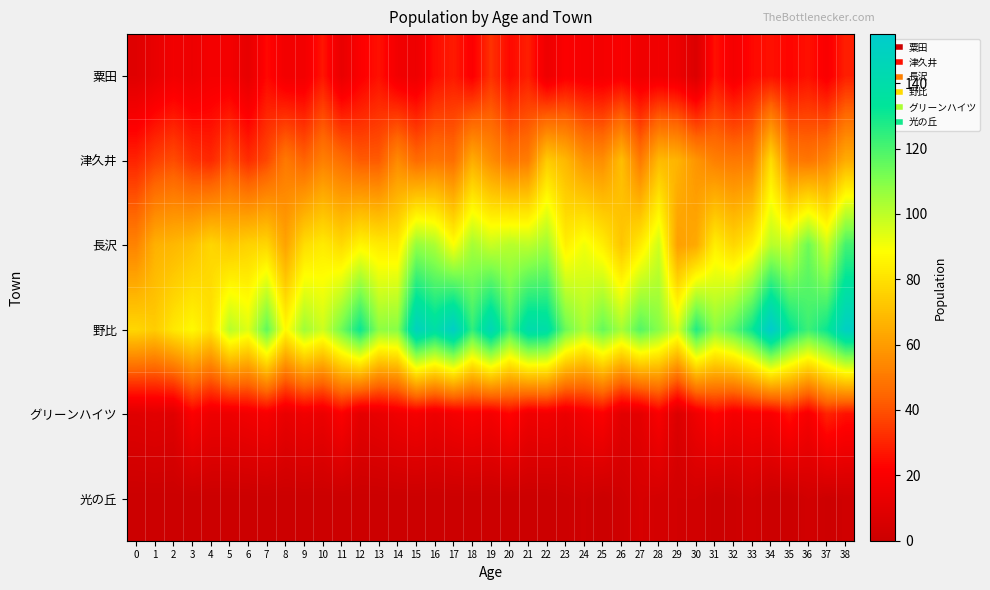

Reading left to right, transcribe all the data shown in this chart.

粟田: 0=9	1=13	2=17	3=15	4=18	5=18	6=12	7=24	8=17	9=17	10=27	11=13	12=21	13=26	14=17	15=15	16=25	17=28	18=21	19=33	20=24	21=29	22=15	23=21	24=19	25=18	26=20	27=16	28=17	29=15	30=7	31=26	32=18	33=24	34=26	35=23	36=26	37=20	38=29
津久井: 0=30	1=36	2=39	3=33	4=31	5=39	6=32	7=38	8=50	9=44	10=52	11=47	12=42	13=42	14=55	15=46	16=49	17=47	18=65	19=56	20=49	21=51	22=74	23=68	24=58	25=56	26=70	27=50	28=69	29=67	30=58	31=52	32=50	33=51	34=79	35=51	36=49	37=53	38=65
長沢: 0=53	1=66	2=68	3=71	4=77	5=73	6=76	7=77	8=62	9=79	10=83	11=78	12=86	13=83	14=83	15=107	16=103	17=89	18=104	19=98	20=101	21=100	22=105	23=84	24=91	25=84	26=72	27=83	28=97	29=61	30=64	31=84	32=77	33=84	34=101	35=98	36=114	37=97	38=121
野比: 0=77	1=74	2=82	3=87	4=80	5=101	6=94	7=116	8=87	9=105	10=97	11=113	12=131	13=108	14=109	15=149	16=138	17=152	18=124	19=145	20=121	21=141	22=139	23=114	24=103	25=115	26=104	27=118	28=109	29=96	30=127	31=108	32=117	33=131	34=155	35=133	36=122	37=131	38=151
グリーンハイツ: 0=9	1=10	2=9	3=21	4=15	5=15	6=17	7=19	8=13	9=16	10=14	11=21	12=11	13=13	14=16	15=18	16=15	17=18	18=20	19=18	20=23	21=16	22=17	23=14	24=18	25=21	26=10	27=11	28=20	29=7	30=16	31=23	32=18	33=20	34=20	35=26	36=19	37=30	38=26
光の丘: 0=0	1=0	2=0	3=0	4=0	5=0	6=0	7=0	8=0	9=0	10=0	11=0	12=0	13=0	14=0	15=0	16=0	17=0	18=0	19=0	20=0	21=0	22=0	23=1	24=2	25=0	26=2	27=5	28=4	29=3	30=3	31=0	32=1	33=3	34=0	35=0	36=3	37=1	38=2